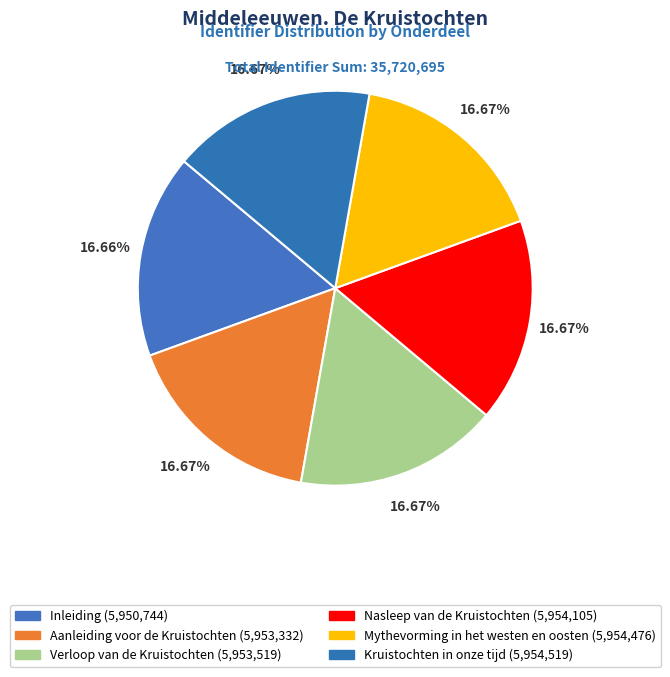

To the nearest percent, what percentage of the pie is Kruistochten in onze tijd?

17%